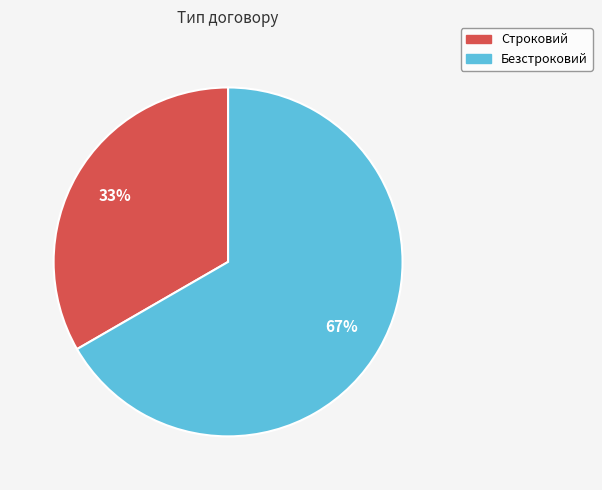

Approximately how many times larger is the value at Безстроковий compared to Строковий?

2.0